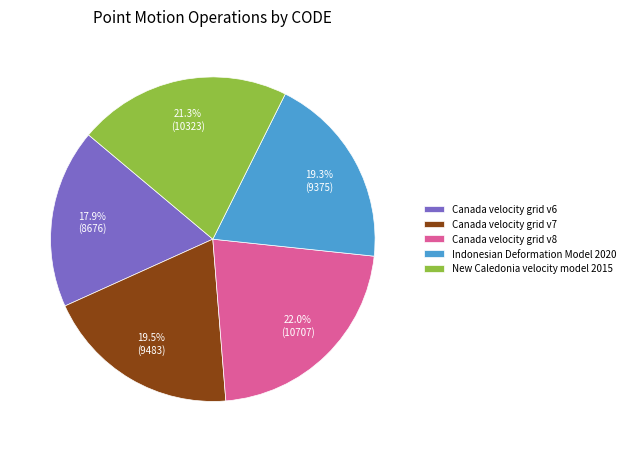

Approximately how many times larger is the value at Canada velocity grid v8 compared to Indonesian Deformation Model 2020?

1.1